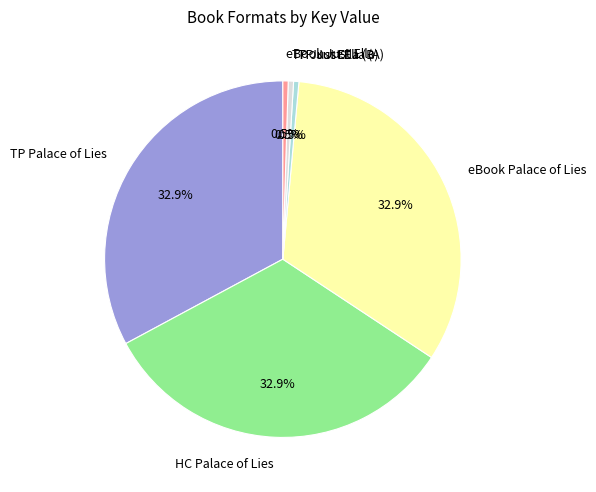

To the nearest percent, what is the average slice percentage?

17%